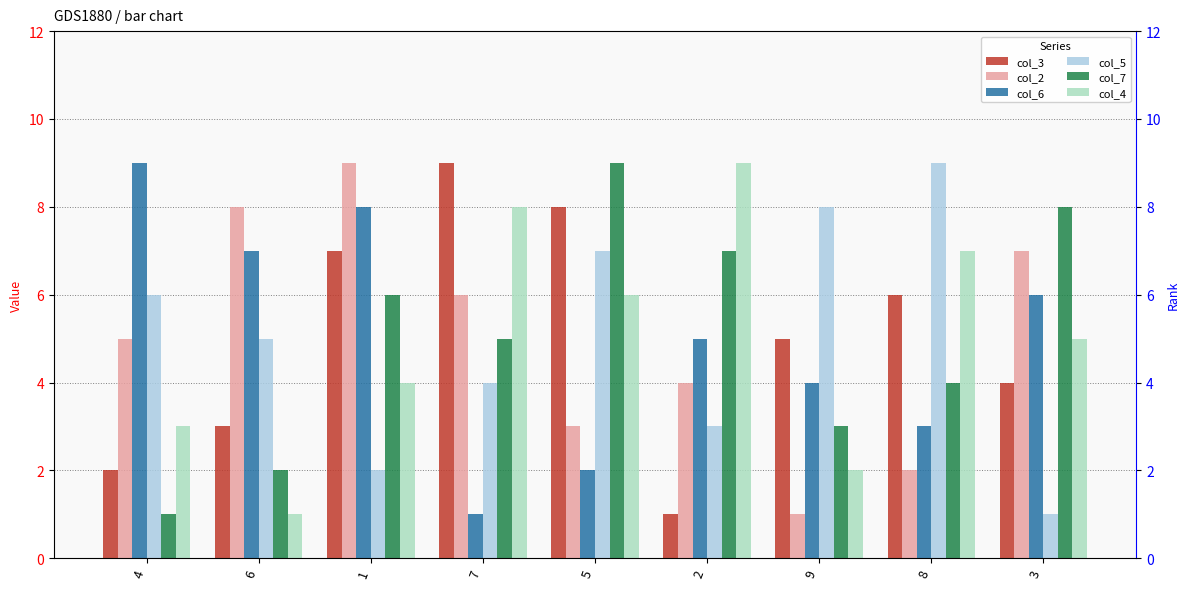

How many categories are shown in the chart?

9